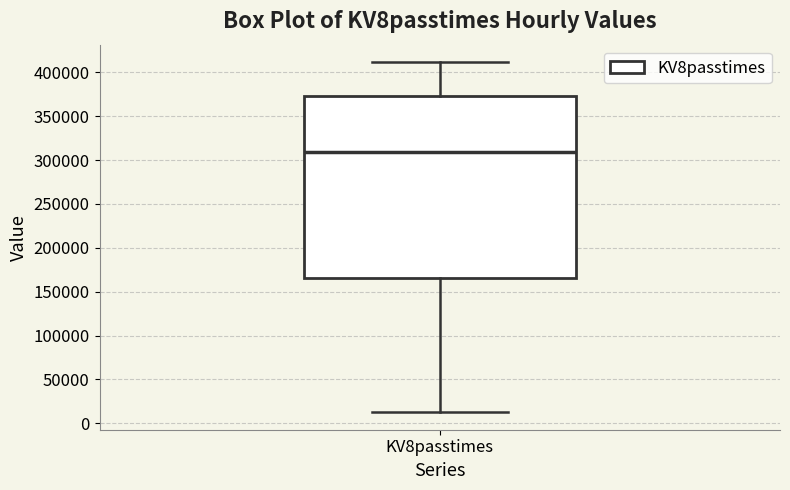

Where is the lower edge of the box for KV8passtimes on the y-axis? The values are not printed on the chart, so give them approximately, as read against the axis.

165000